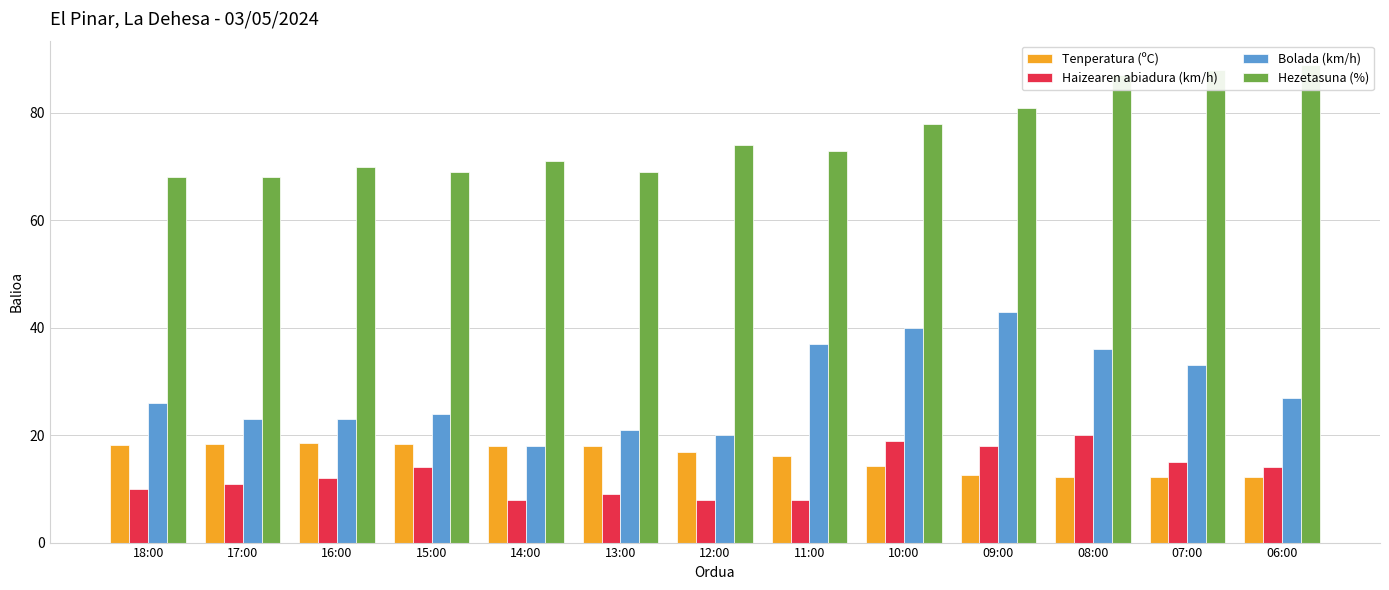

How many values in the Hezetasuna (%) series exceed 73?

6